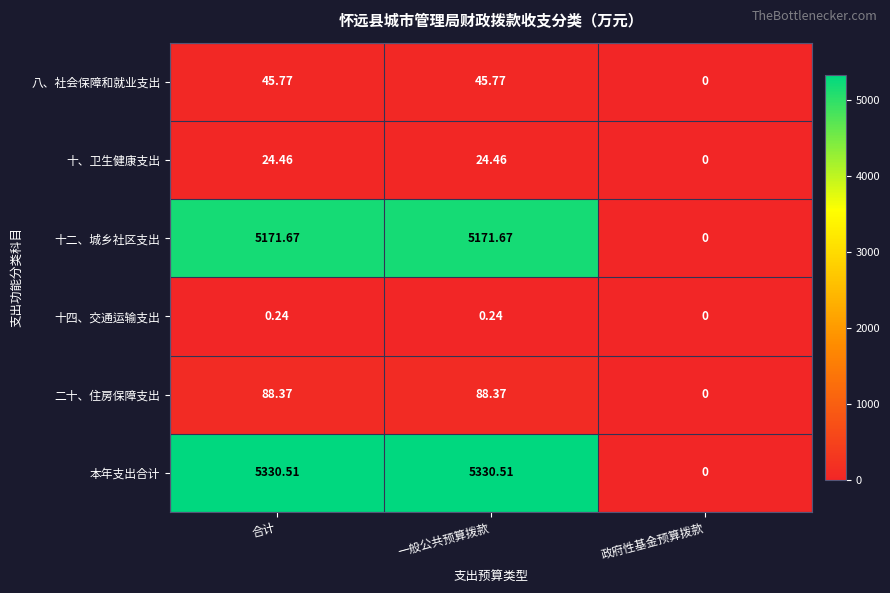

Rank the series by their maximum value, from highest to lowest.

本年支出合计, 十二、城乡社区支出, 二十、住房保障支出, 八、社会保障和就业支出, 十、卫生健康支出, 十四、交通运输支出